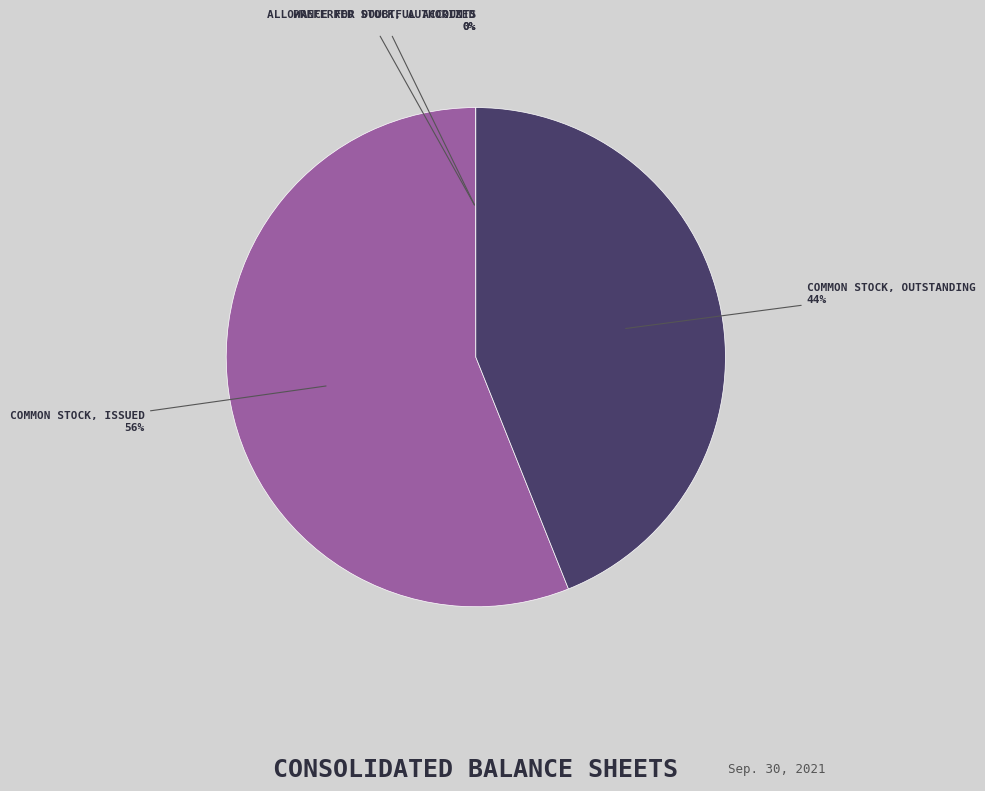

To the nearest percent, what is the average slice percentage?

25%